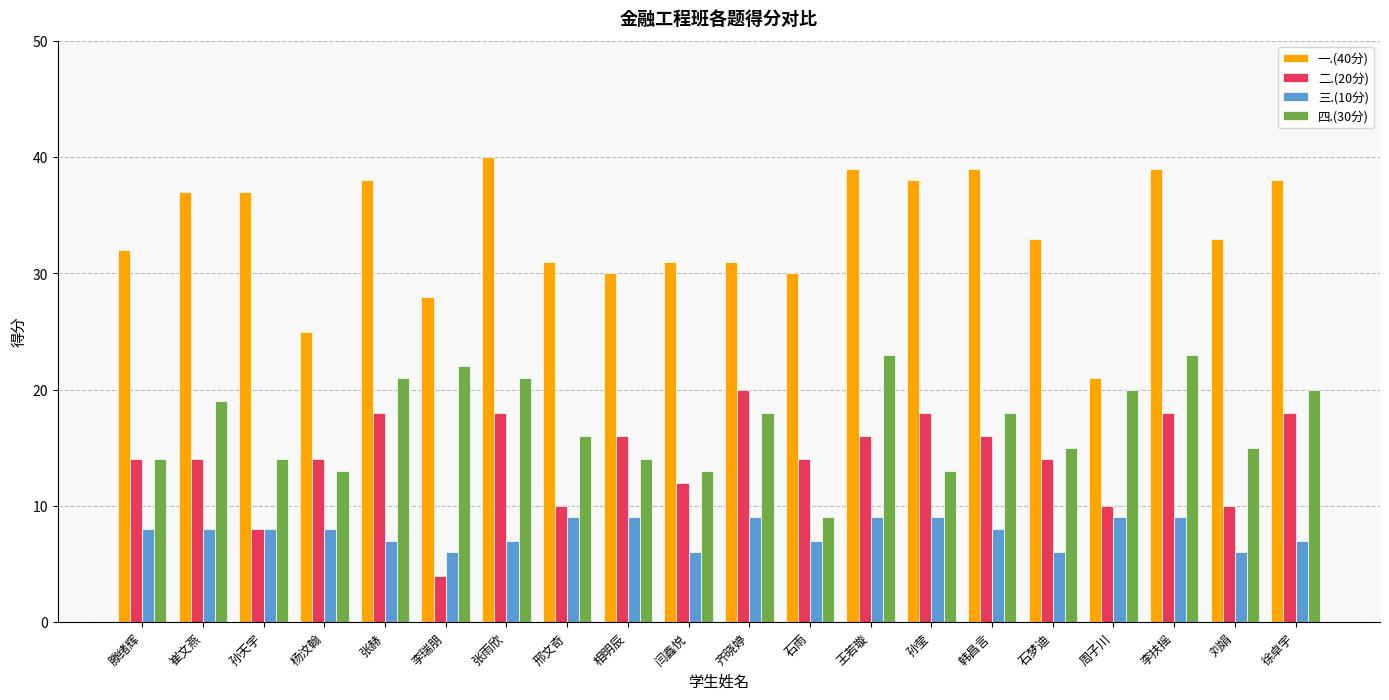

Rank the series by their maximum value, from highest to lowest.

一.(40分), 四.(30分), 二.(20分), 三.(10分)